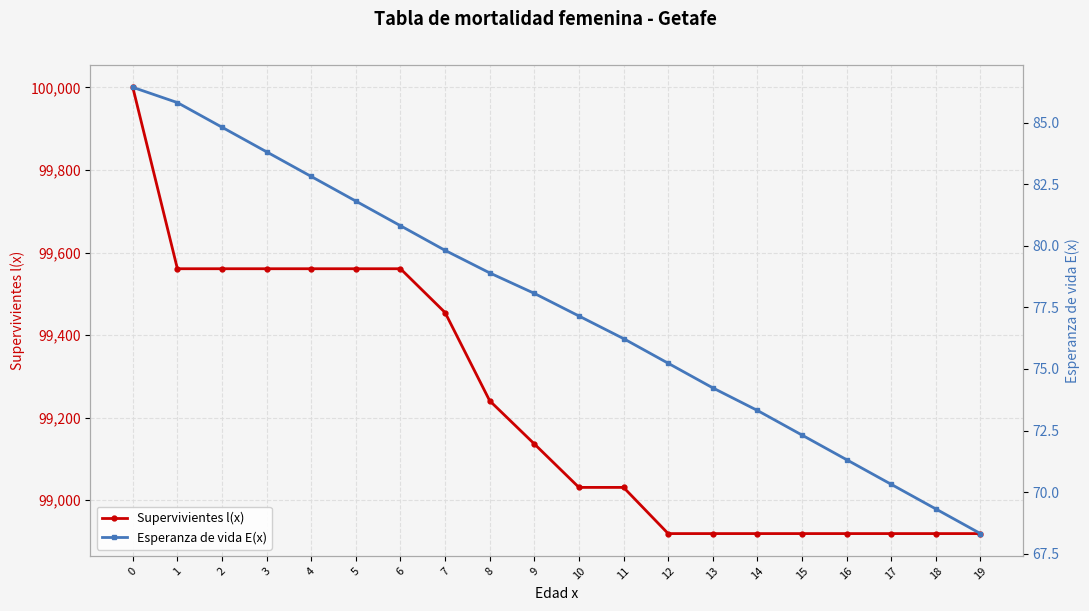

Reading left to right, transcribe all the data shown in this chart.

Supervivientes l(x): 100000.0	99560.7	99560.7	99560.7	99560.7	99560.7	99560.7	99454.6	99240.9	99136.5	99031.2	99031.2	98919.3	98919.3	98919.3	98919.3	98919.3	98919.3	98919.3	98919.3
Esperanza de vida E(x): 86.4	85.8	84.8	83.8	82.8	81.8	80.8	79.8	78.9	78.1	77.2	76.2	75.2	74.2	73.3	72.3	71.3	70.3	69.3	68.3